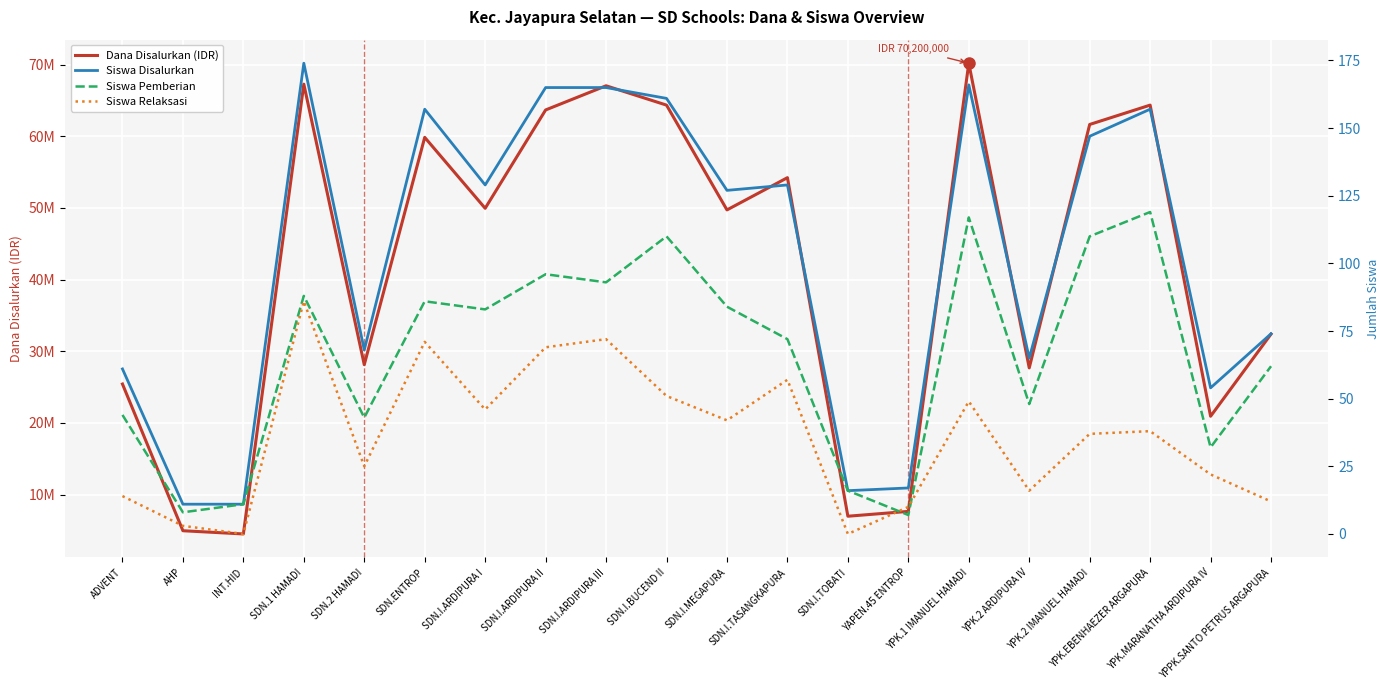

True or false: Siswa Pemberian and Dana Disalurkan (IDR) intersect in this chart.

False